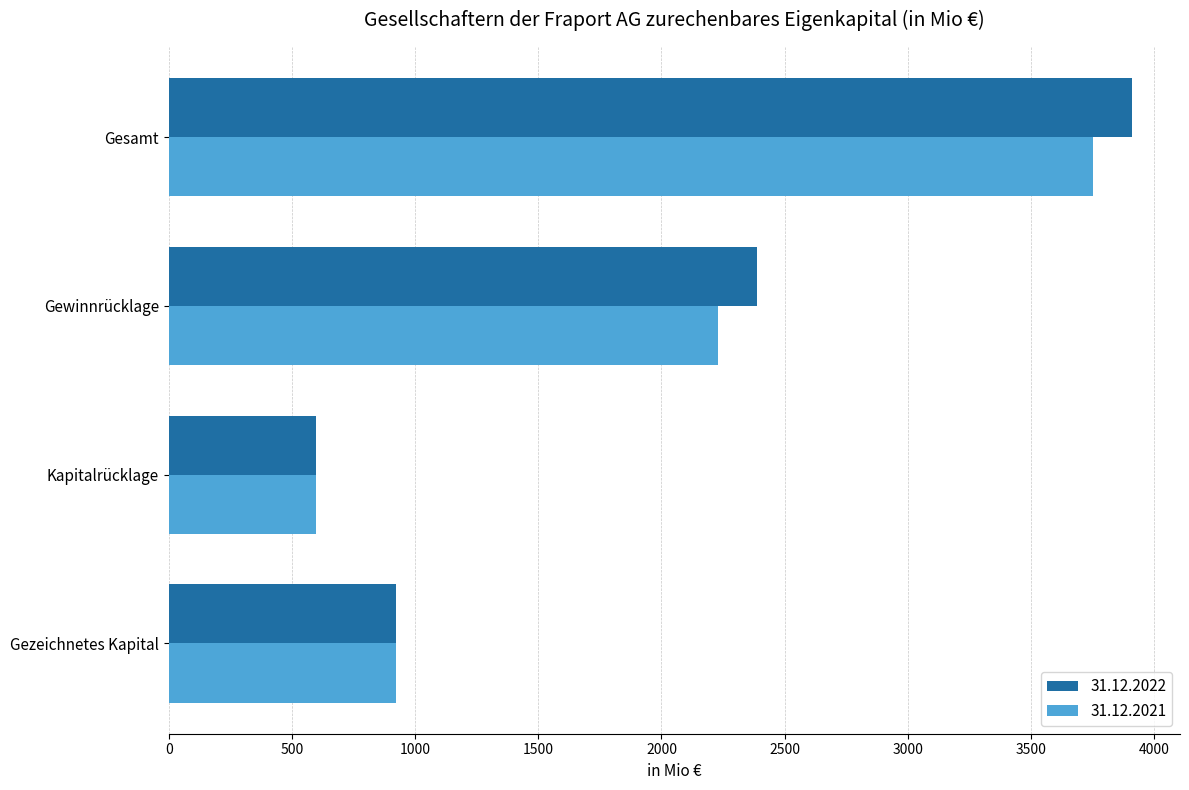

What is the maximum value shown in the chart?

3909.4